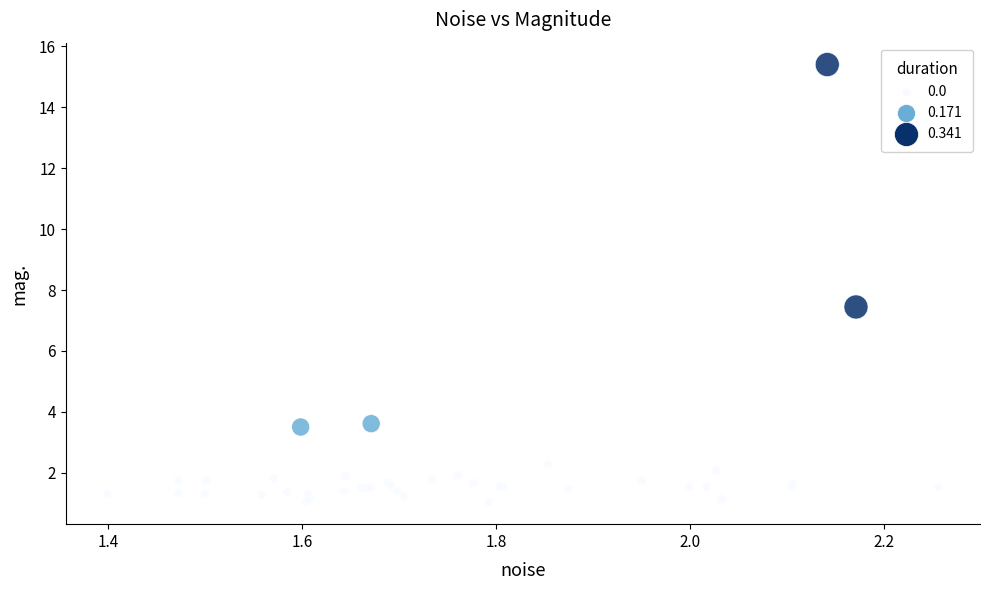

What Y value in the scatter plot is closest to 8?

7.4